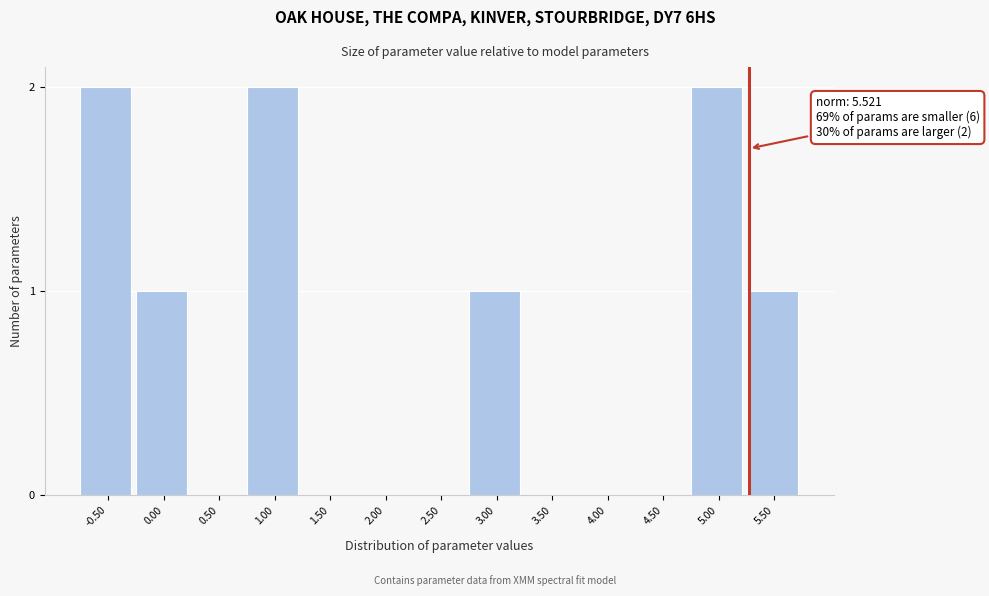

Reading right to left, what are all the values shown in this chart?

5.50=1	5.00=2	4.50=0	4.00=0	3.50=0	3.00=1	2.50=0	2.00=0	1.50=0	1.00=2	0.50=0	0.00=1	-0.50=2